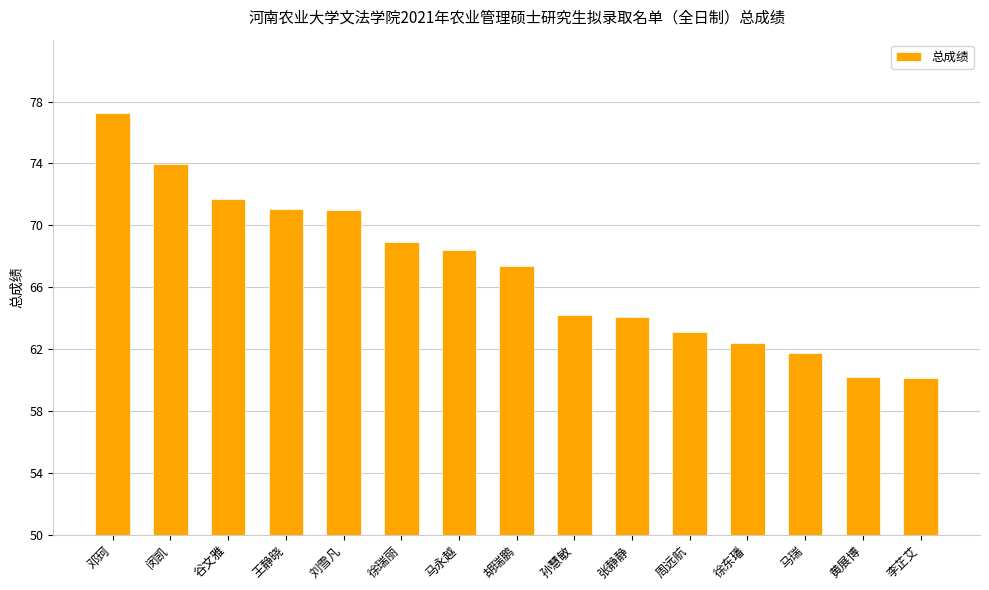

Between 李芷艾 and 刘雪凡, which is larger?

刘雪凡